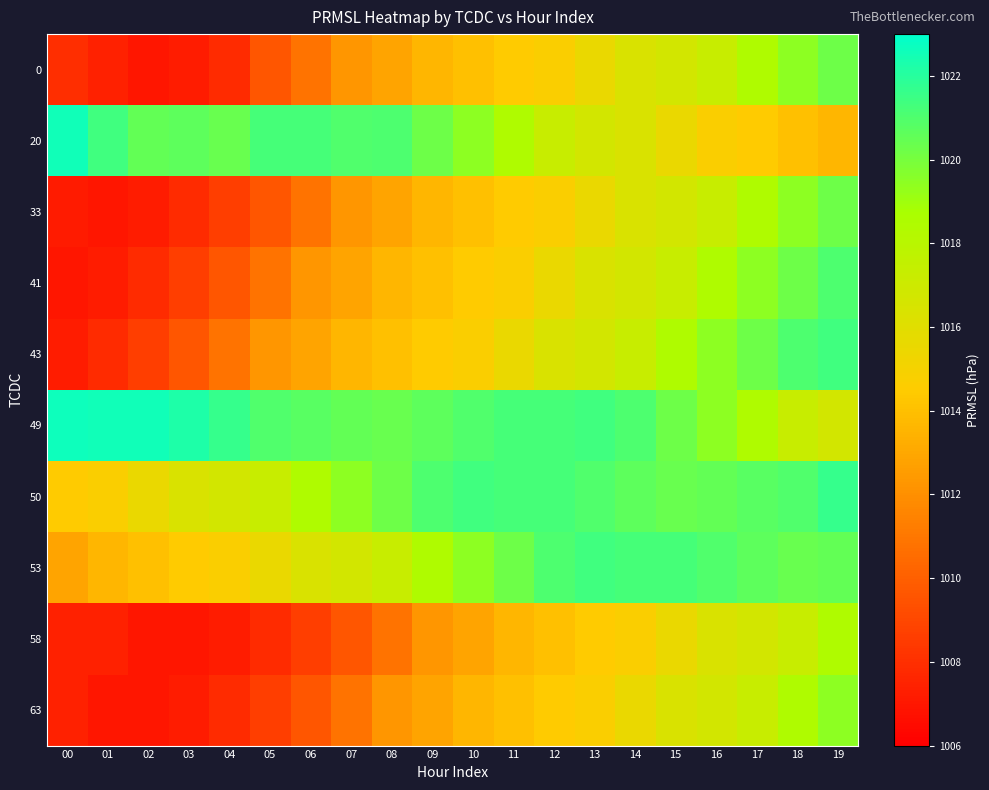

How many data points does each series have?

20